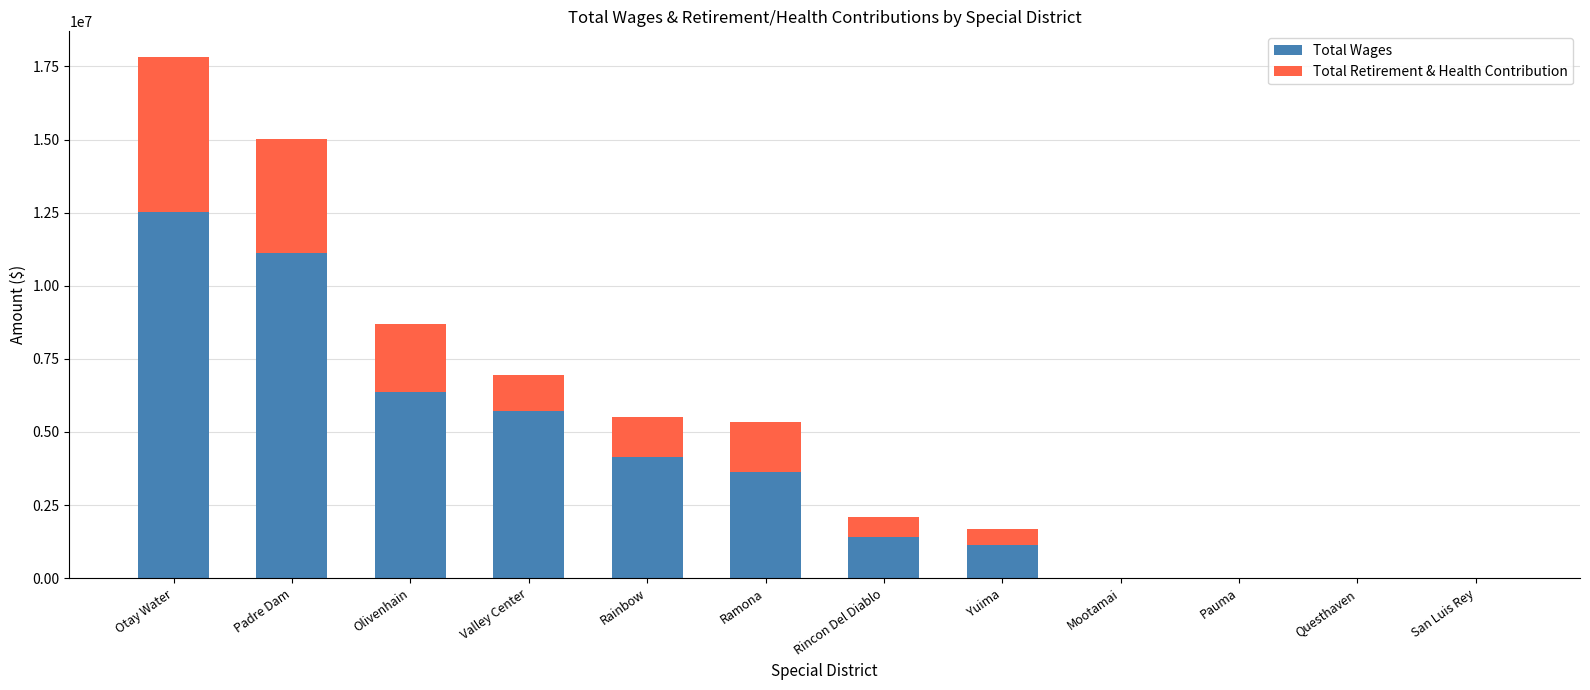

True or false: Total Wages has a value of 6376146 at Olivenhain.

True